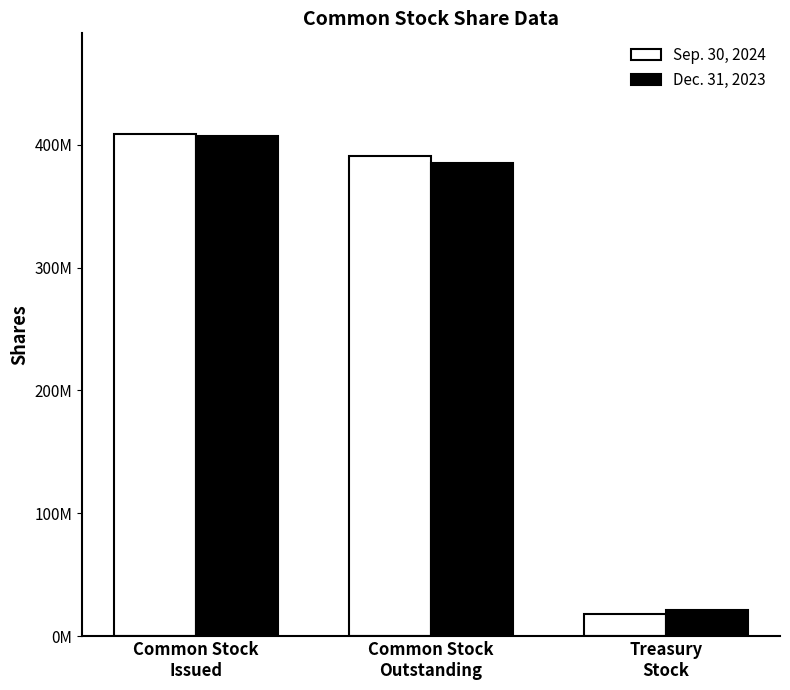

What is the difference between the highest and lowest values at Common Stock
Outstanding?

5200000